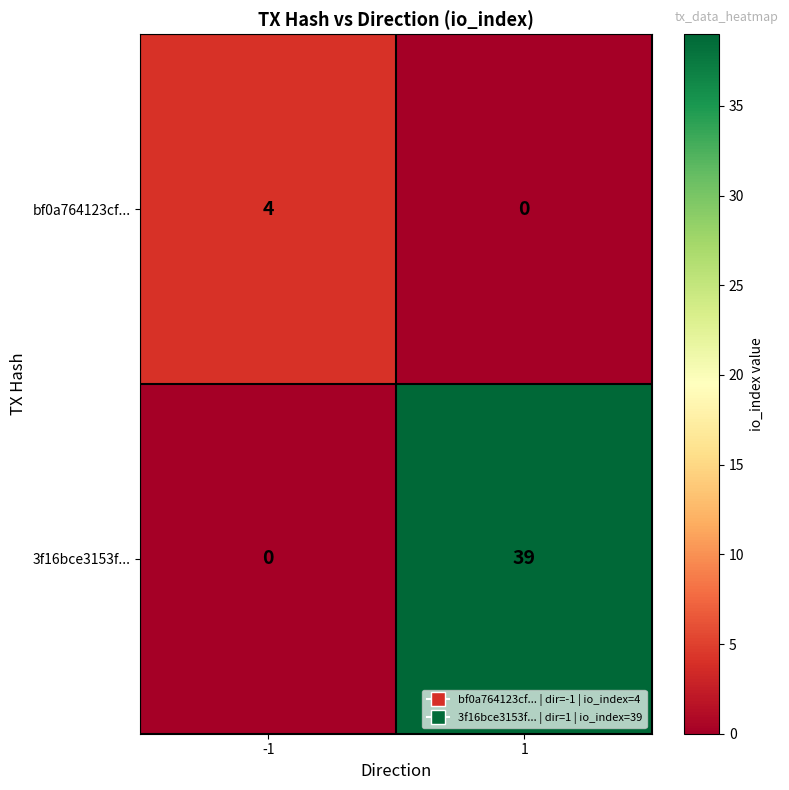

Reading right to left, transcribe all the data shown in this chart.

bf0a764123cf...: 0	4
3f16bce3153f...: 39	0